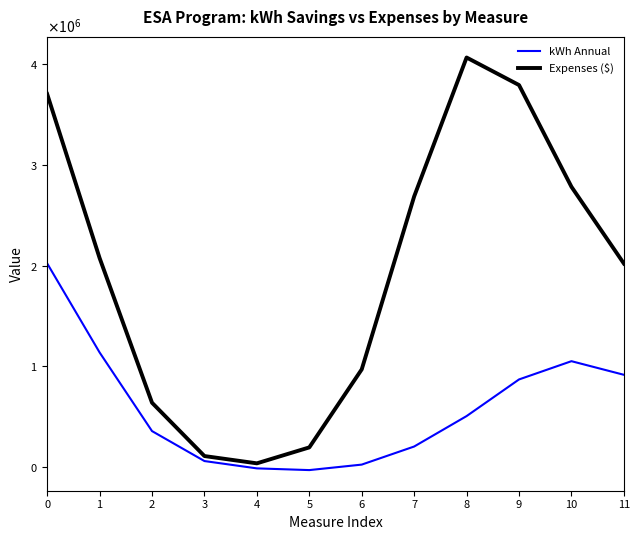

True or false: Expenses ($) and kWh Annual cross at least once.

False